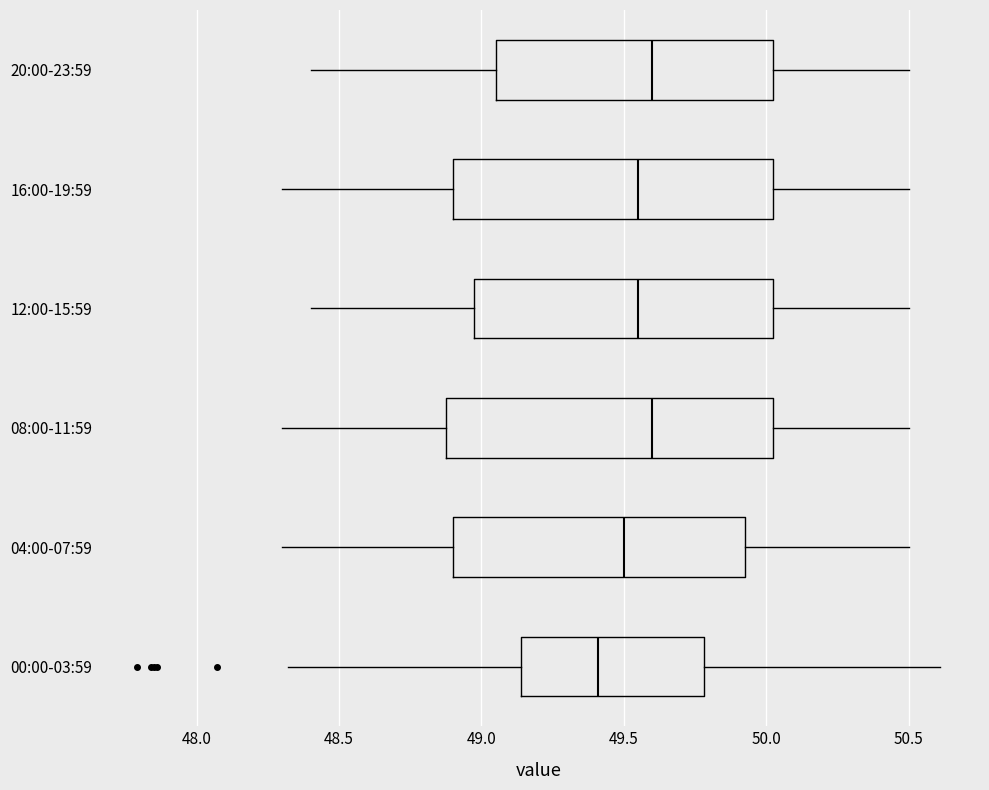

Reading bottom to top, transcribe this box plot: for each box, give where its median line is, the range the box spans, and where its two whiskers end, as read against the x-axis. The values are not printed on the chart, so give them approximately, as read against the axis.

00:00-03:59: median 49.40, box 49.15 to 49.80, whiskers 48.30 to 50.60
04:00-07:59: median 49.50, box 48.90 to 49.95, whiskers 48.30 to 50.50
08:00-11:59: median 49.60, box 48.90 to 50.05, whiskers 48.30 to 50.50
12:00-15:59: median 49.55, box 49.00 to 50.05, whiskers 48.40 to 50.50
16:00-19:59: median 49.55, box 48.90 to 50.05, whiskers 48.30 to 50.50
20:00-23:59: median 49.60, box 49.05 to 50.05, whiskers 48.40 to 50.50